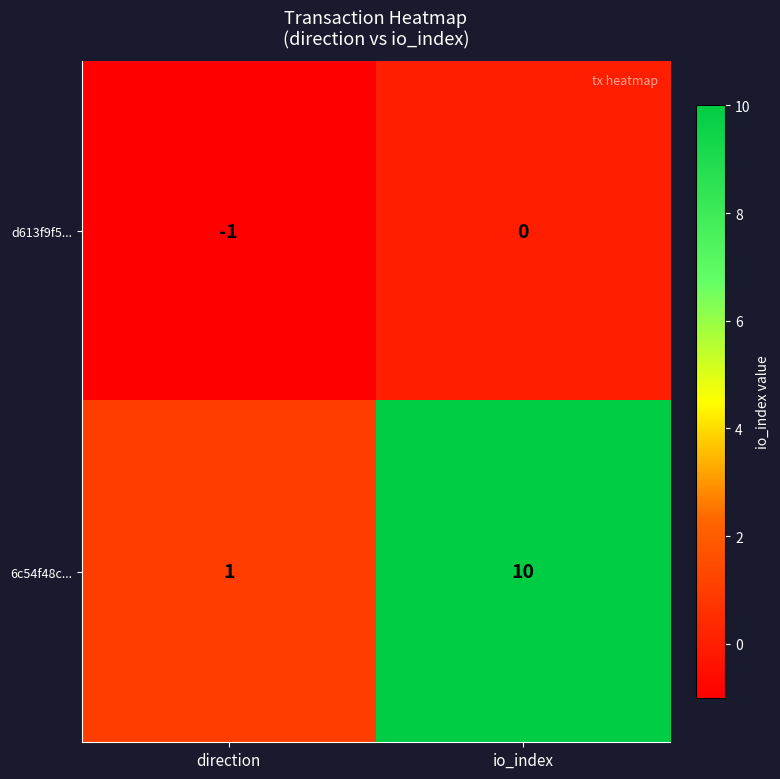

What is the spread (max minus min) of values at direction?

2